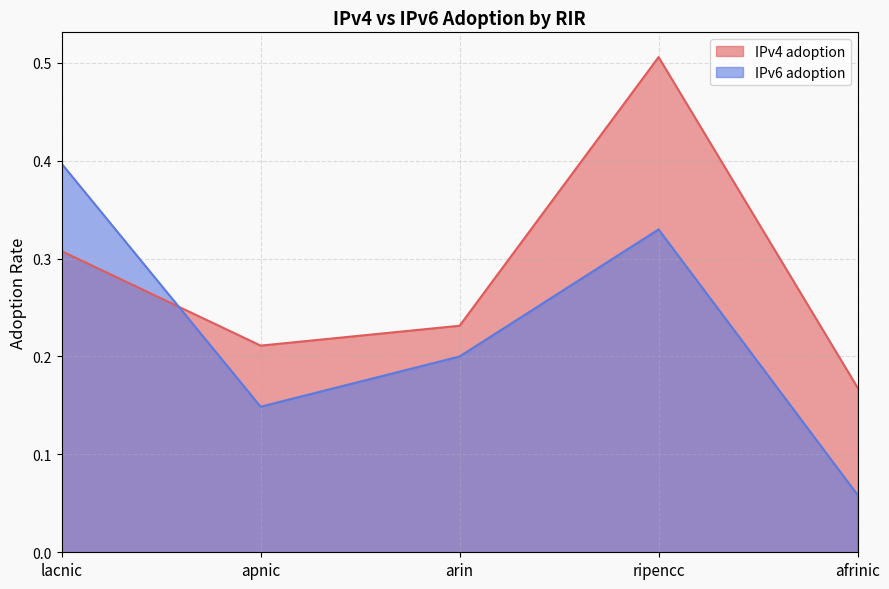

Where is the first local minimum for IPv4 adoption?

apnic